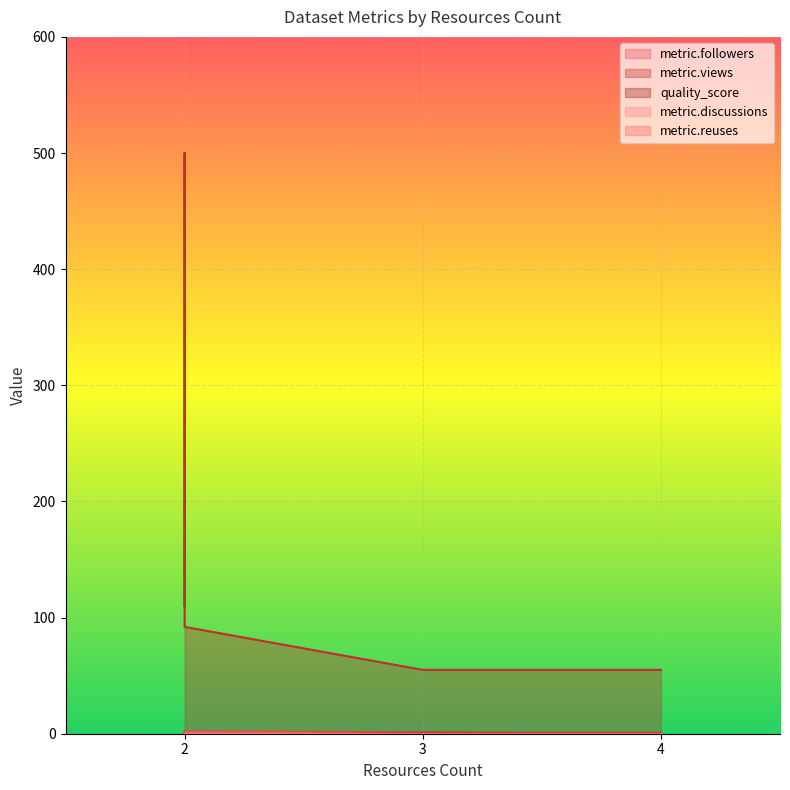

Which category has the lowest value in the metric.followers series?

4